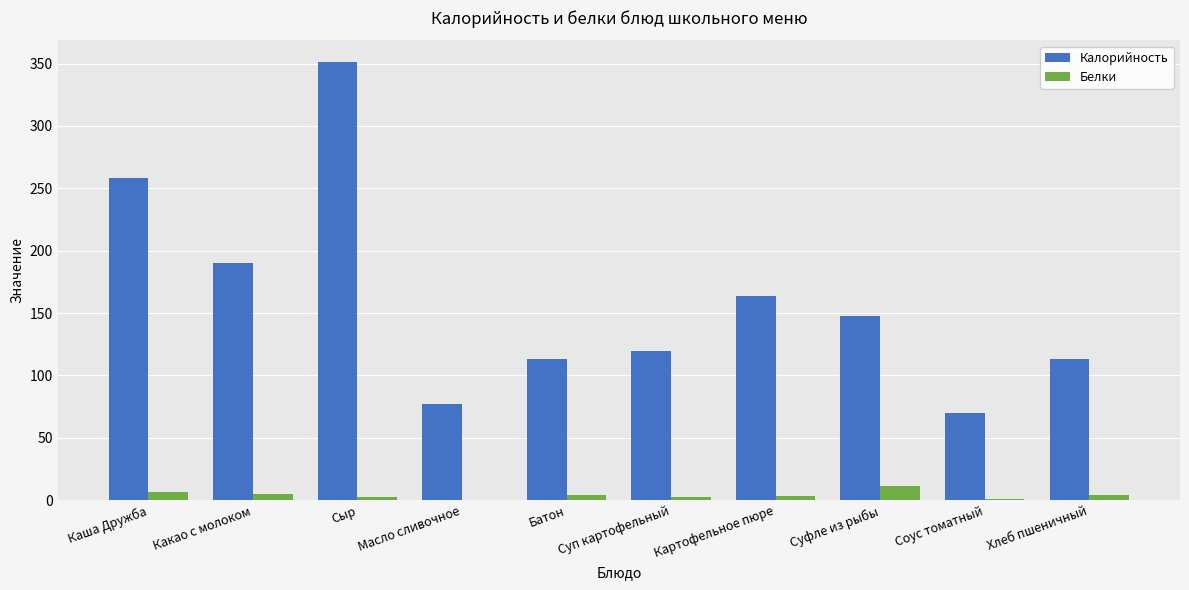

The value of Белки at Суфле из рыбы is 11.7. True or false?

True